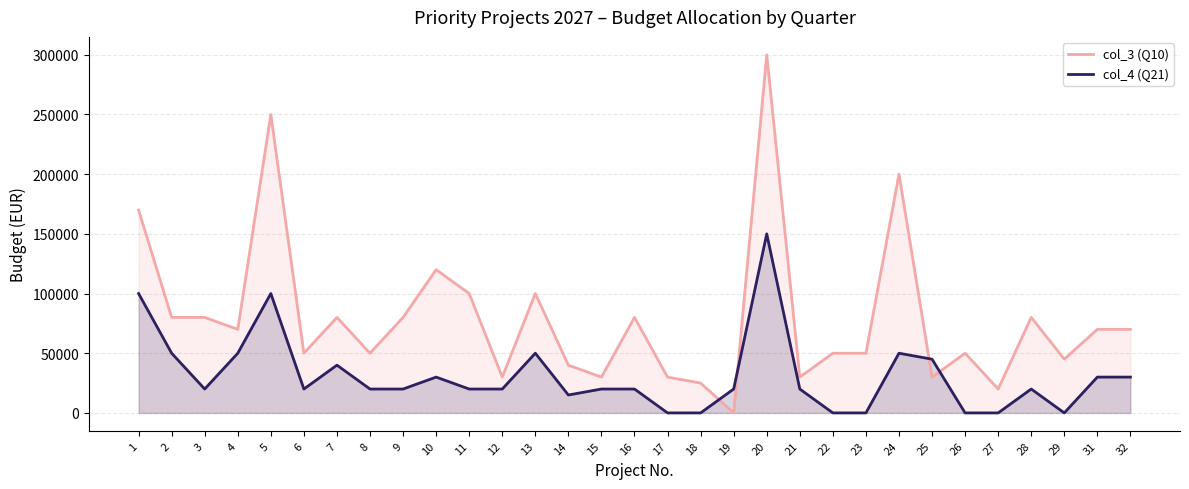

Which label corresponds to the smallest value in the chart?

19